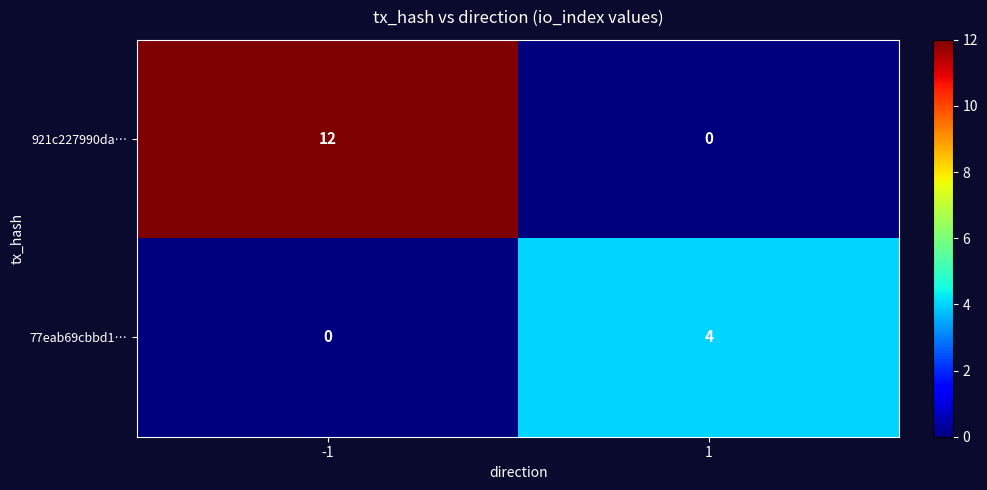

What is the difference between the maximum and minimum values in the 921c227990da… series?

12